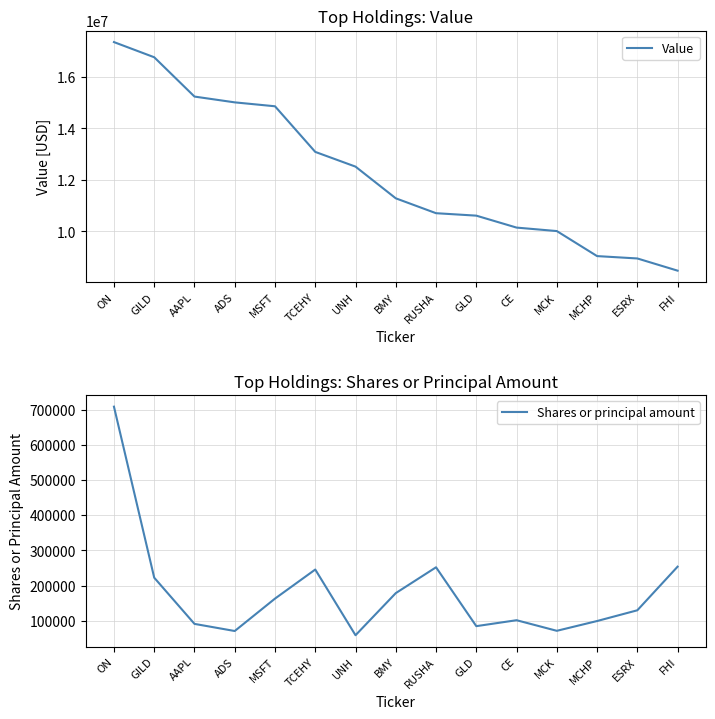

At which category does the chart reach its peak across all series?

ON